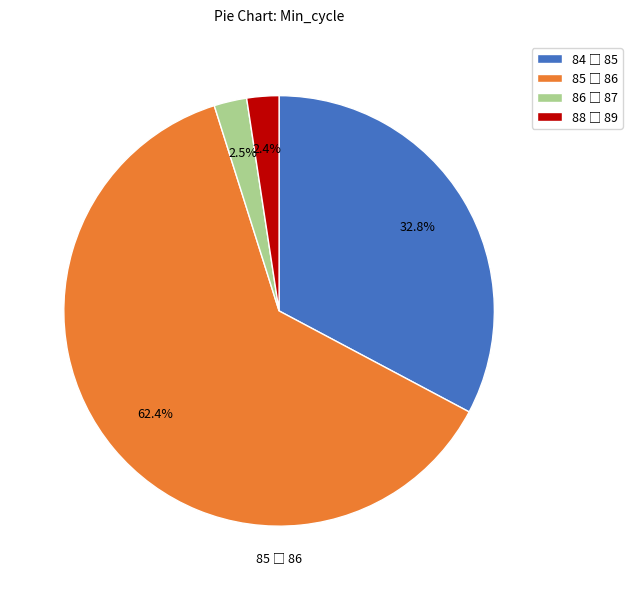

How many segments does this pie chart have?

4